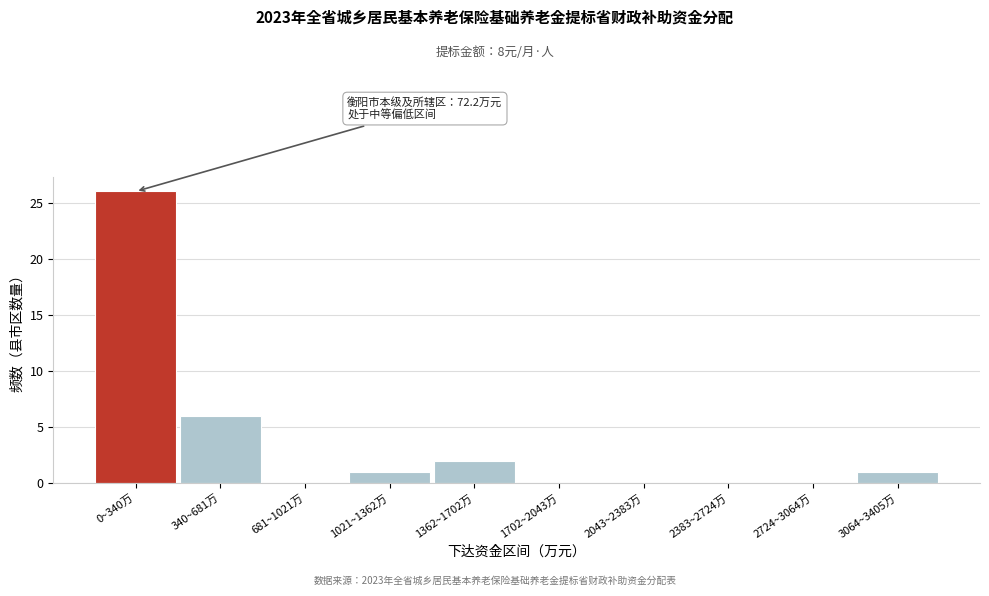

Reading left to right, extract all data points from this chart.

0~340万=26	340~681万=6	681~1021万=0	1021~1362万=1	1362~1702万=2	1702~2043万=0	2043~2383万=0	2383~2724万=0	2724~3064万=0	3064~3405万=1